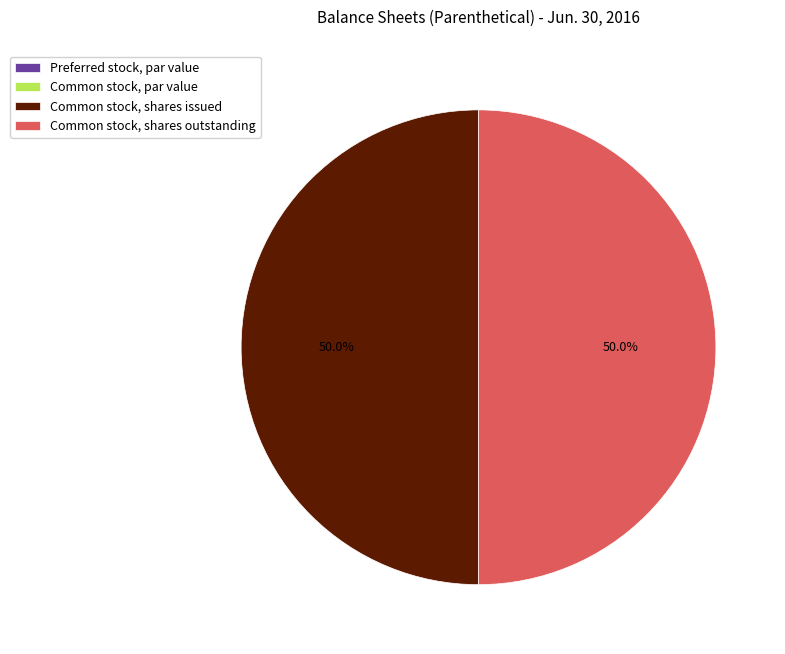

To the nearest percent, what is the difference between the Common stock, shares outstanding and Common stock, par value slice percentages?

50%